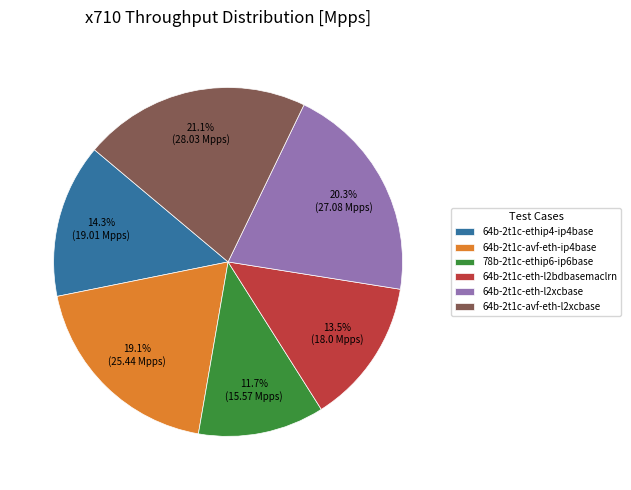

What percentage is the 64b-2t1c-avf-eth-ip4base slice, to the nearest percent?

19%